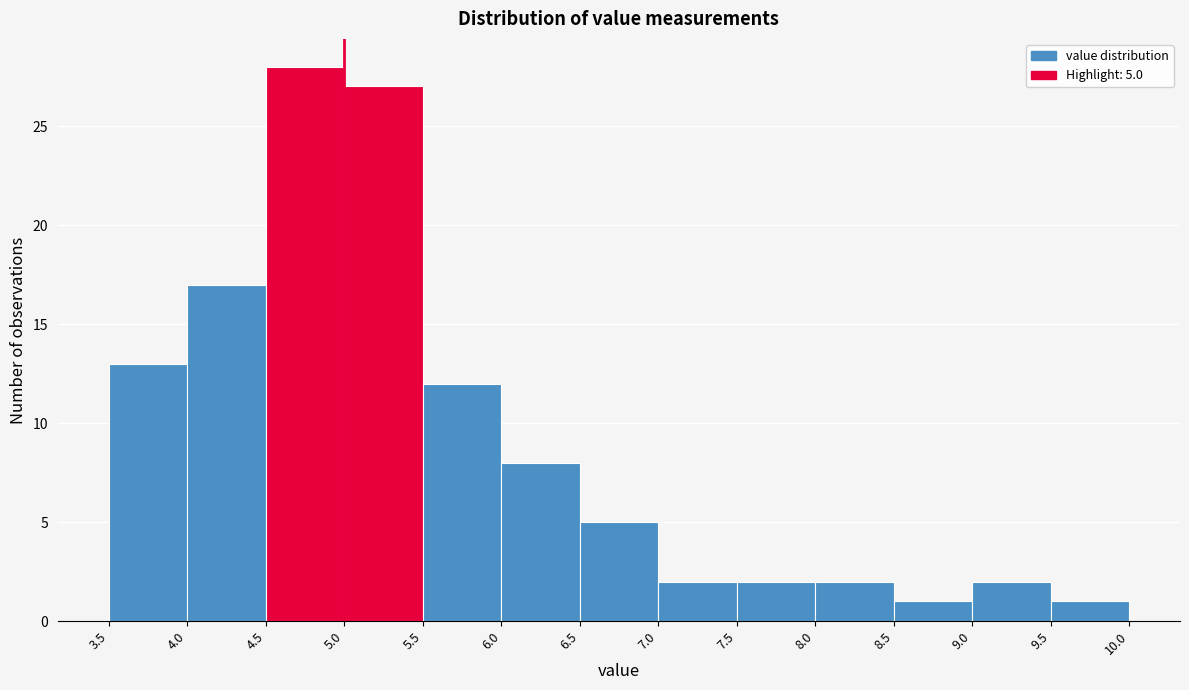

Over which range of the x-axis is the bar tallest?

4.5 to 5.0